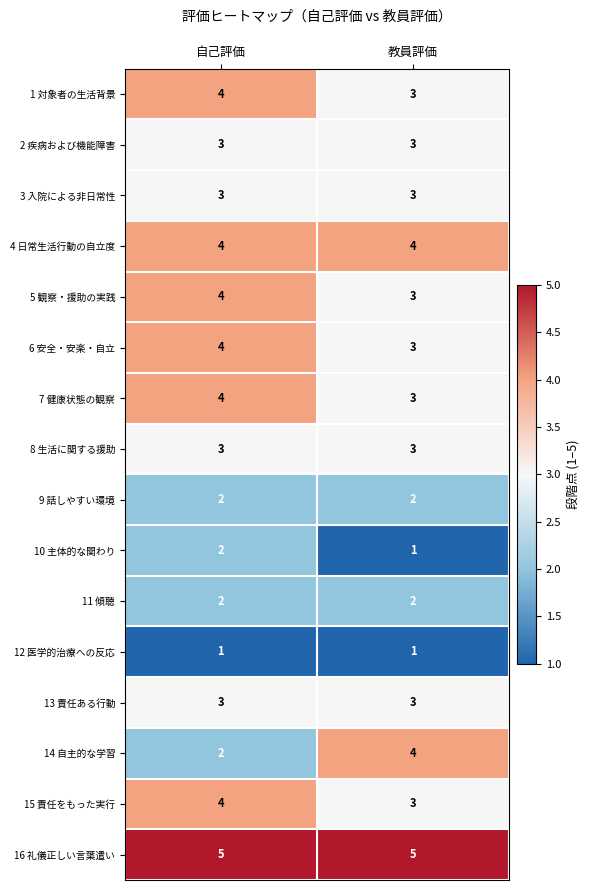

The value of 13 責任ある行動 at 教員評価 is 3. True or false?

True